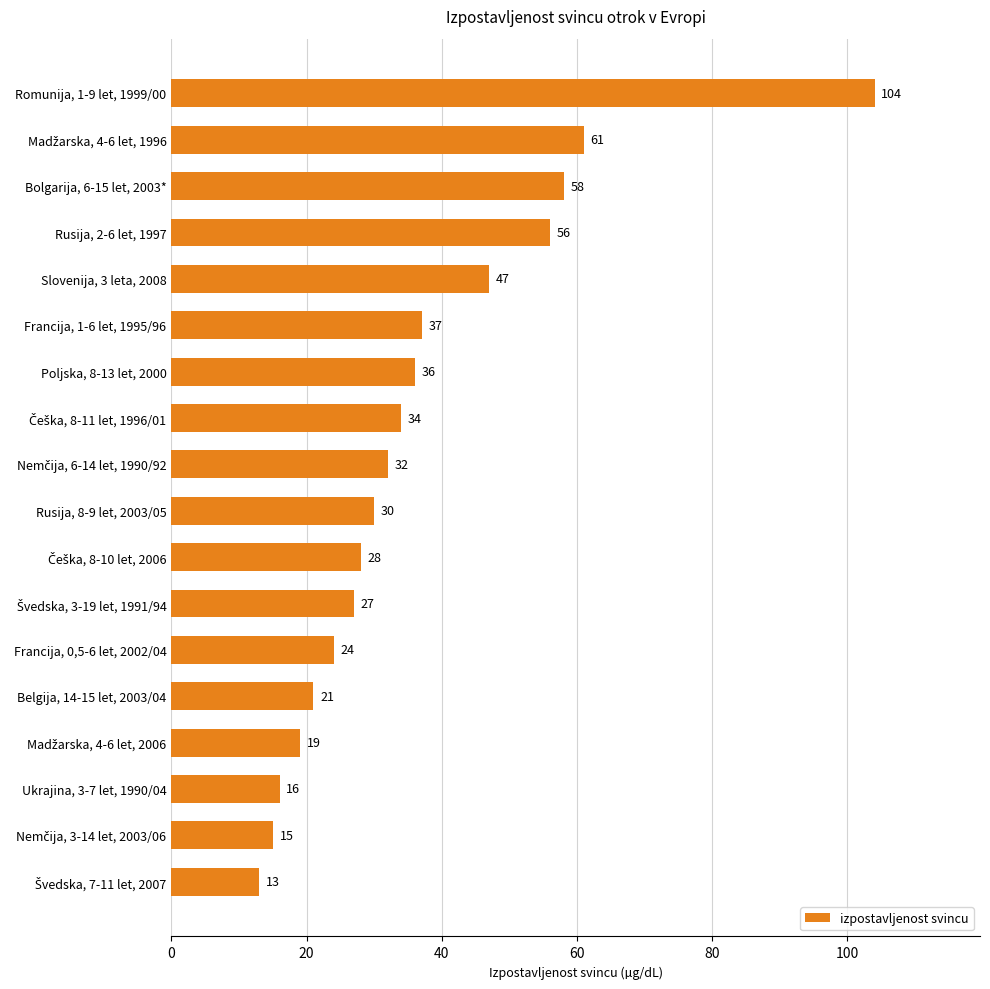

What is the ratio of the value at Rusija, 2-6 let, 1997 to the value at Francija, 1-6 let, 1995/96?

1.5